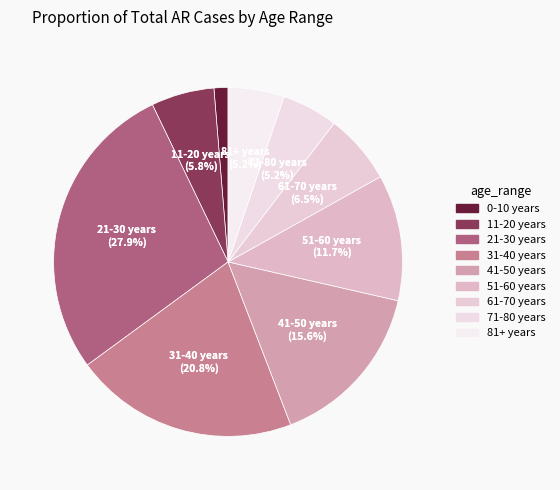

What is the ratio of the value at 81+ years to the value at 61-70 years?

0.8